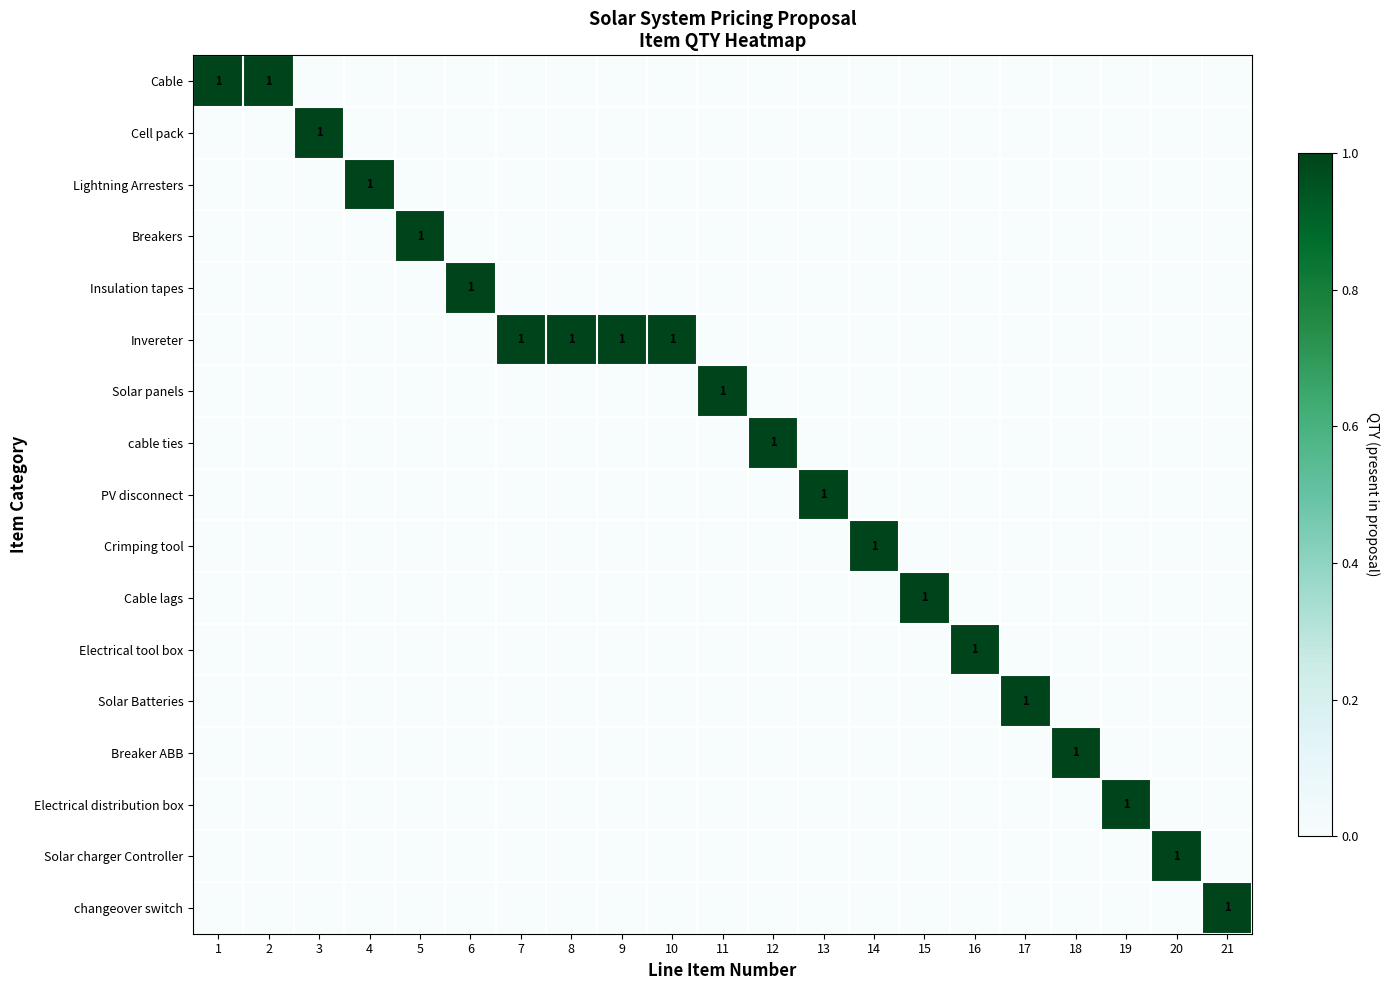

Which has a higher value, 2 or 1?

2